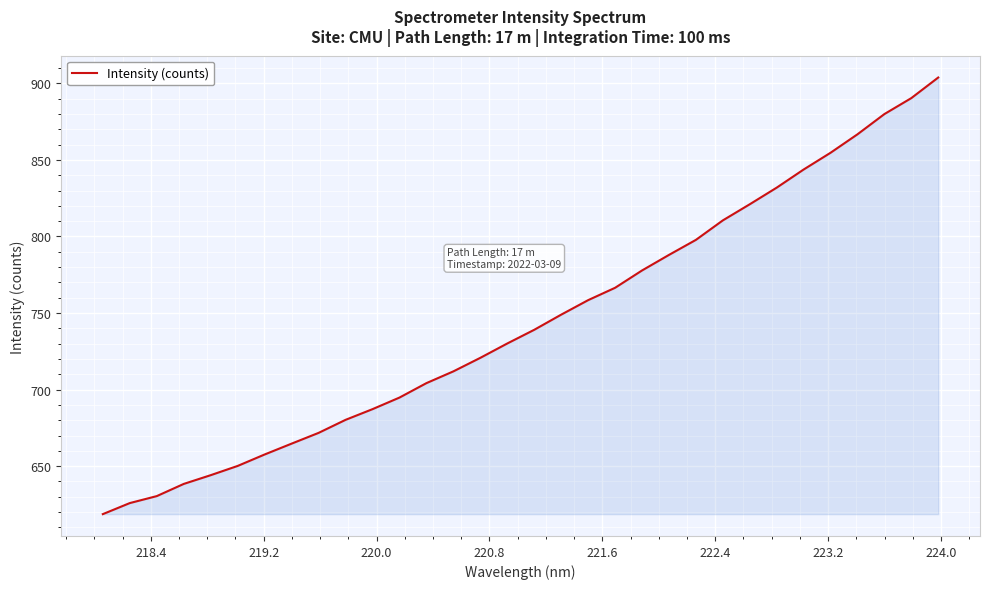

Does the chart display data point markers on the line(s)?

No